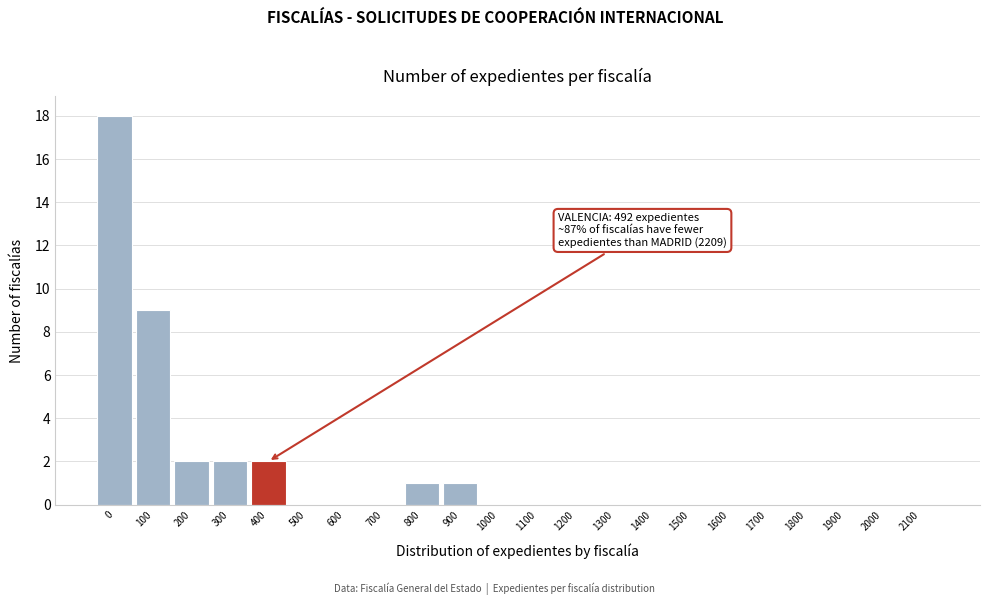

Reading left to right, transcribe all the data shown in this chart.

0=18	100=9	200=2	300=2	400=2	500=0	600=0	700=0	800=1	900=1	1000=0	1100=0	1200=0	1300=0	1400=0	1500=0	1600=0	1700=0	1800=0	1900=0	2000=0	2100=0